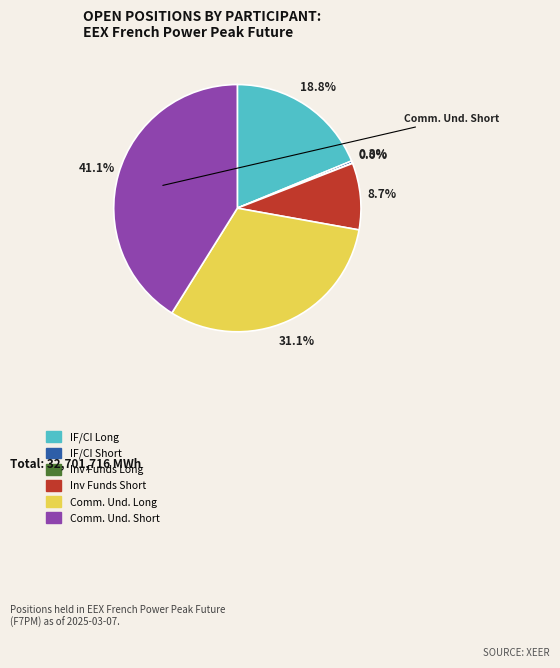

Does any single category account for the majority?

No